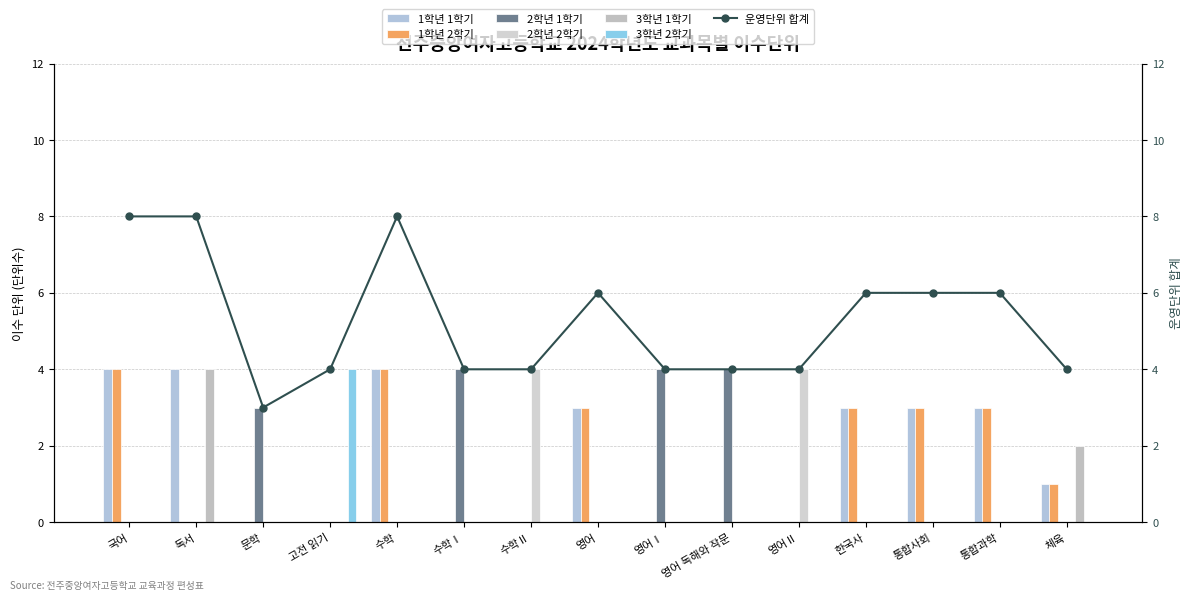

What is the difference between the 1학년 1학기 values at 체육 and 수학Ⅱ?

1